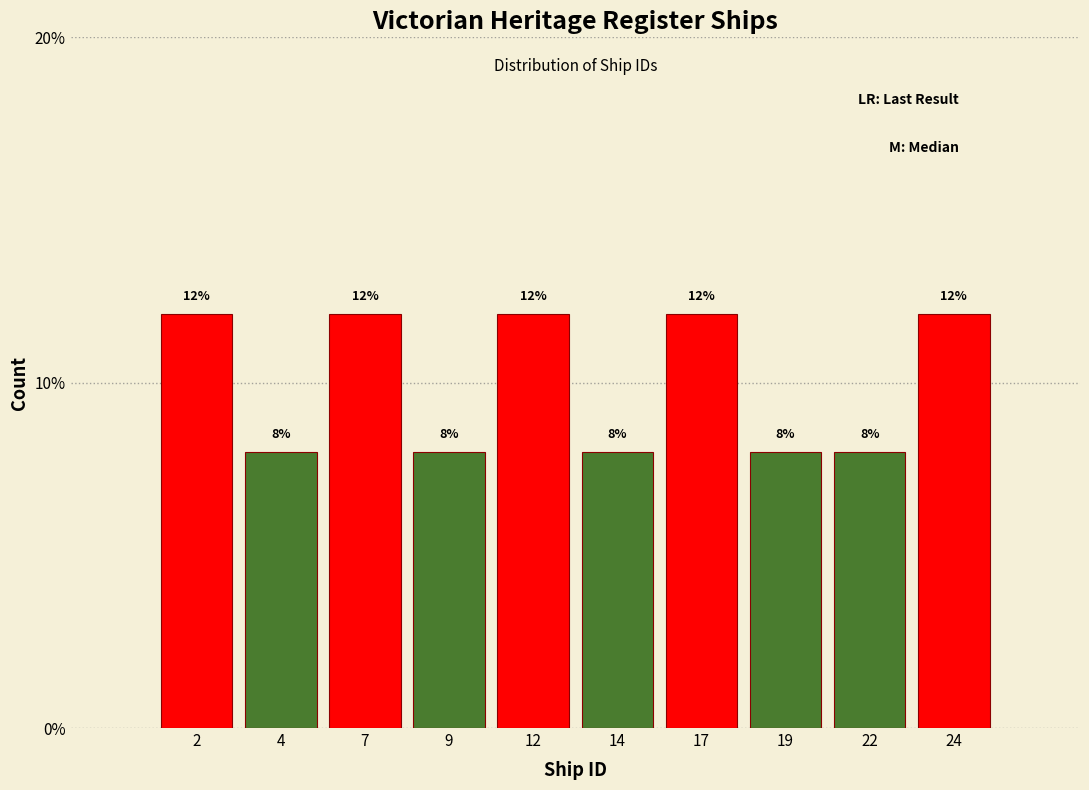

Reading left to right, transcribe all the data shown in this chart.

12	8	12	8	12	8	12	8	8	12